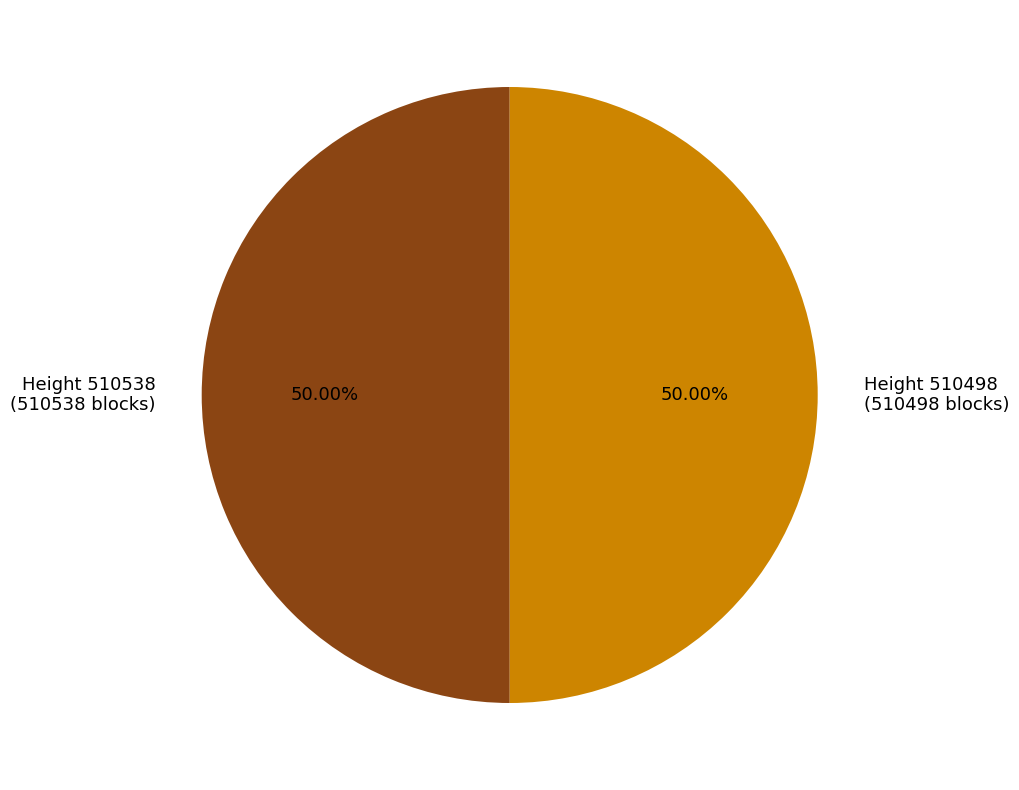

Approximately how many times larger is the value at Height 510538 (510538 blocks) compared to Height 510498 (510498 blocks)?

1.0